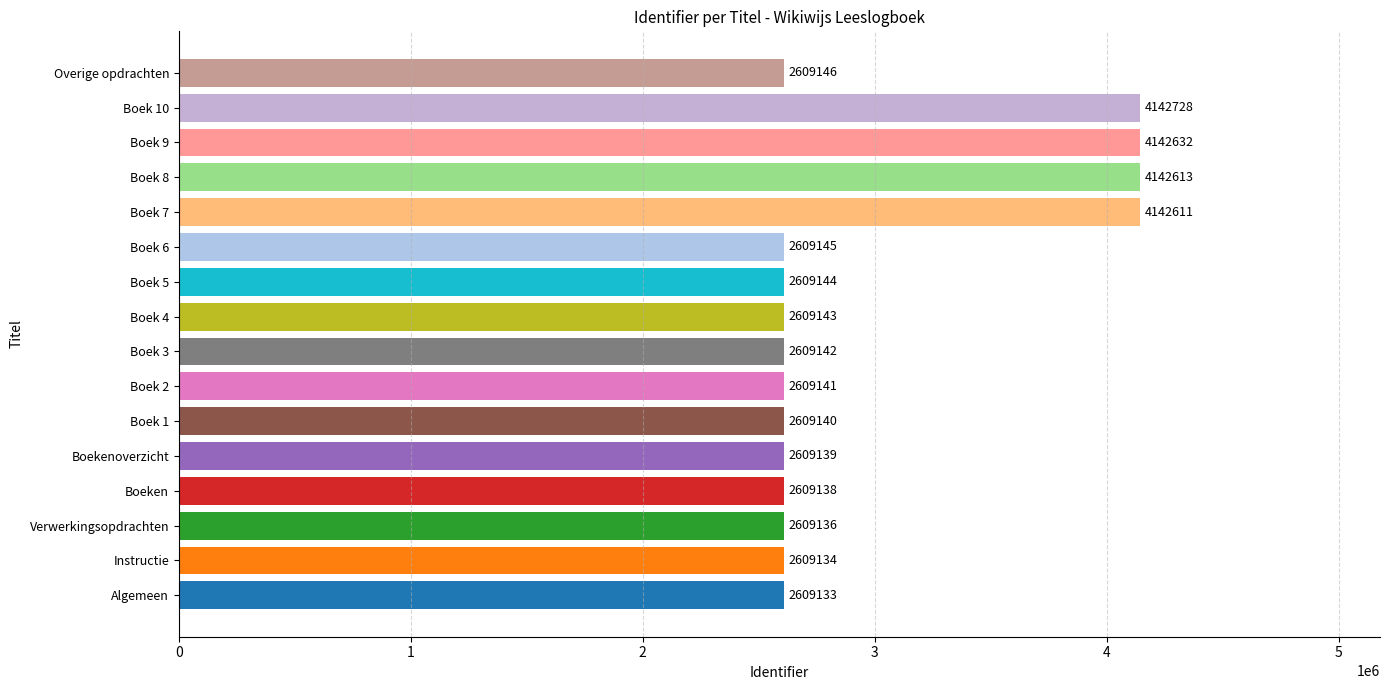

Does the chart contain any negative values?

No